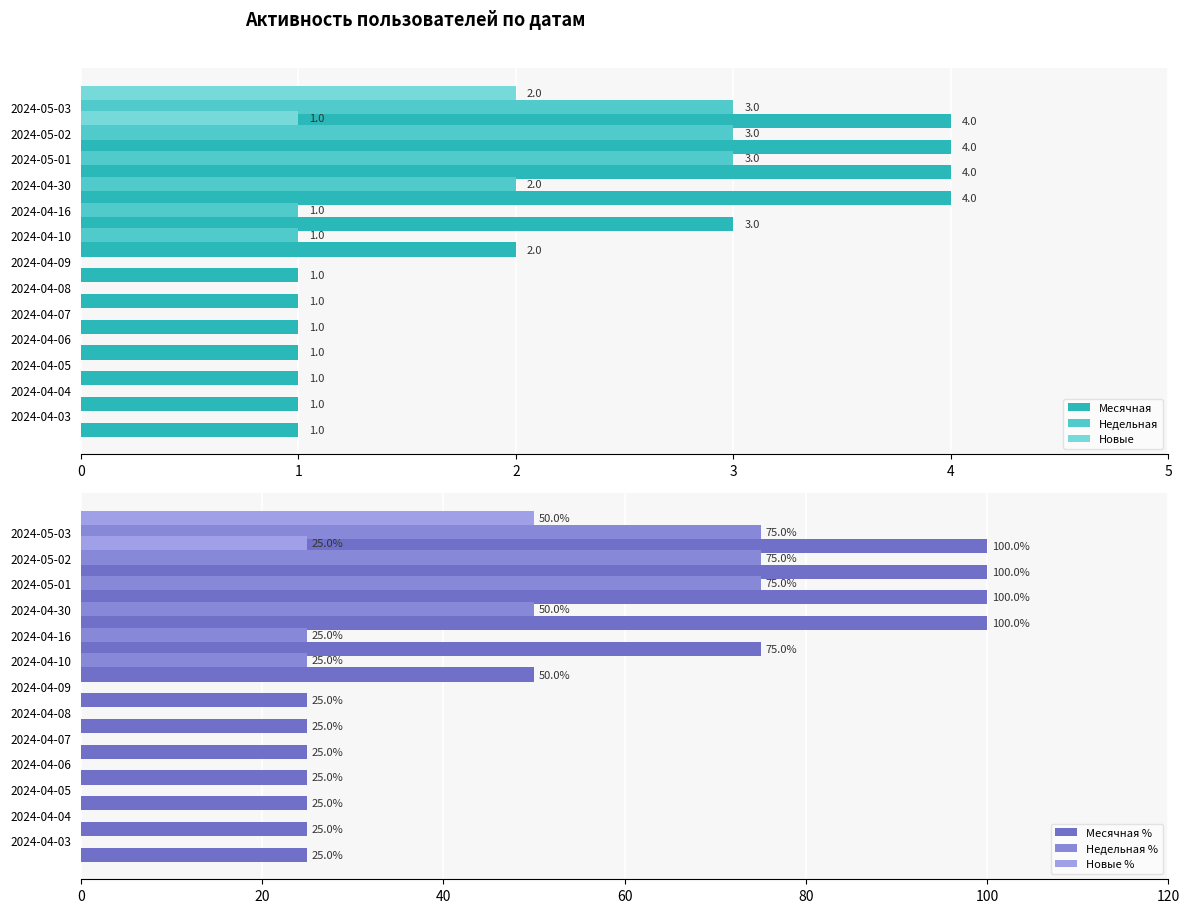

Is the value of Новые at 2024-05-02 greater than the value of Новые % at 2024-05-01?

No